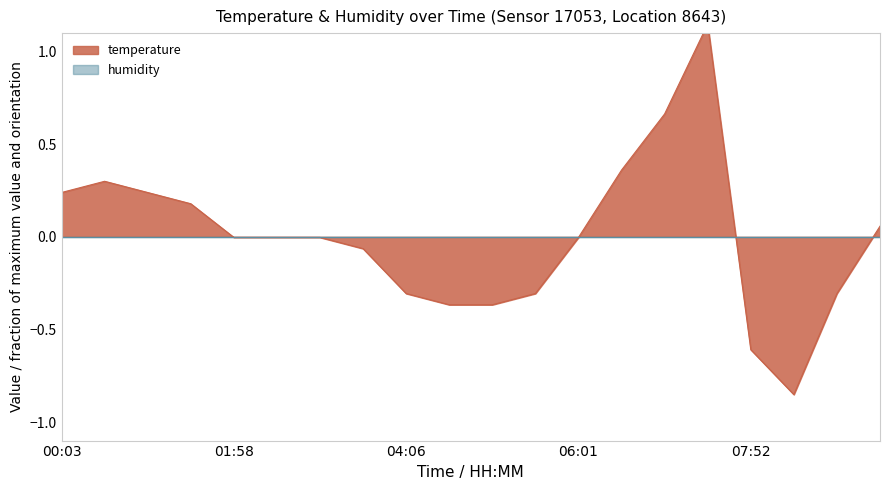

Where is the data nearest to the value 0?

01:58